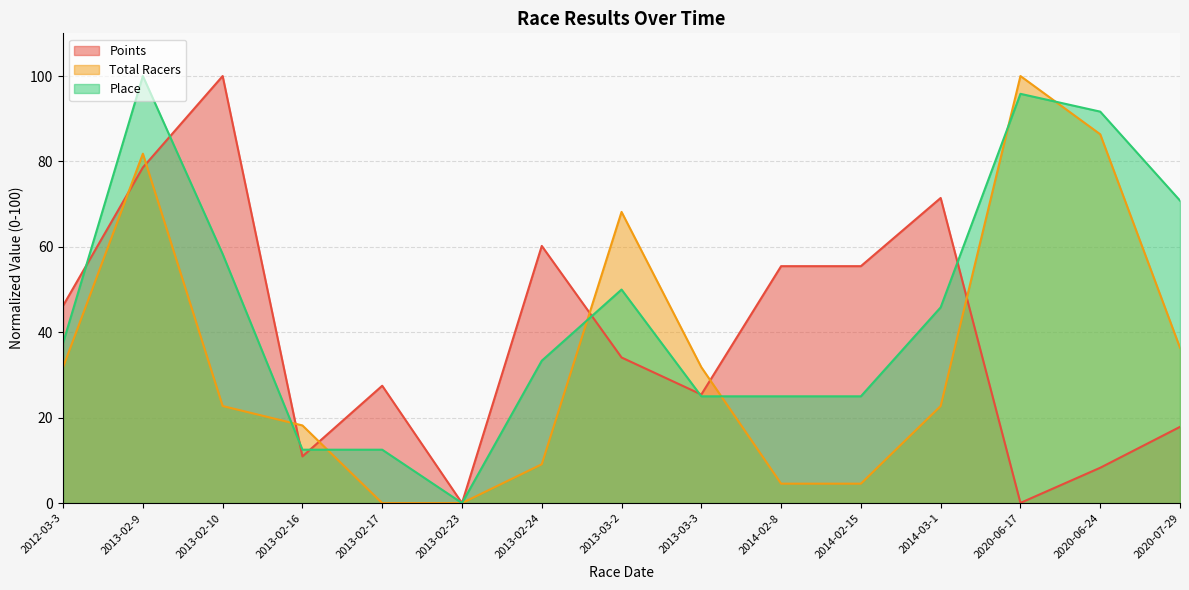

After their last crossing, which series has the higher values: Points or Total Racers?

Total Racers